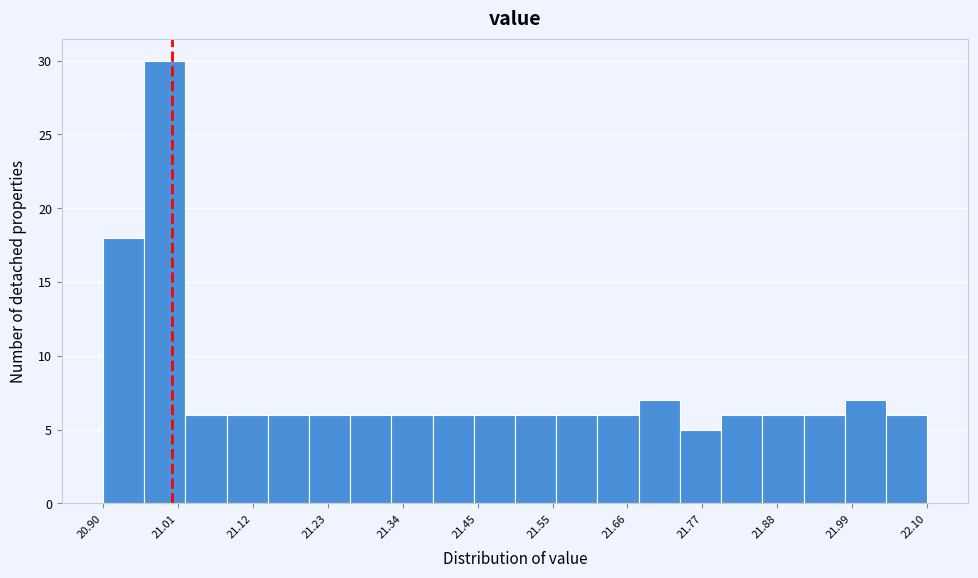

Read against the x-axis, roughly where is the centre of the tallest bar?

21.00